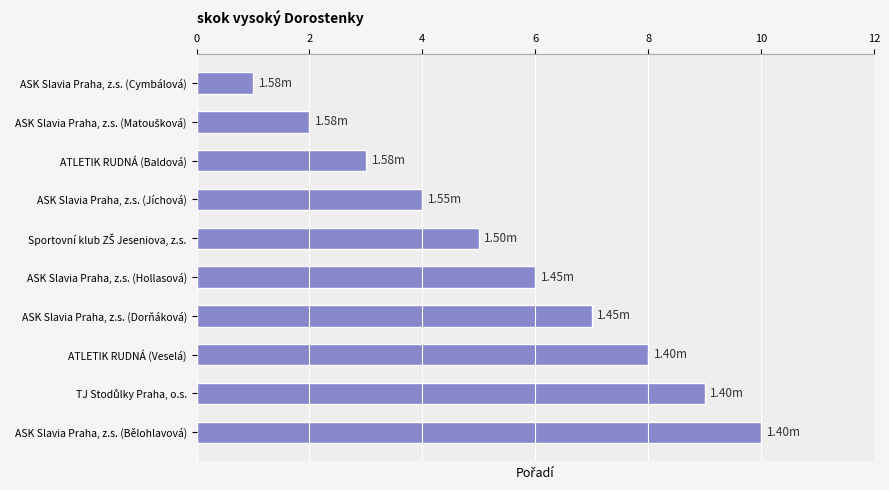

Count the values in the range 3 to 8.

6